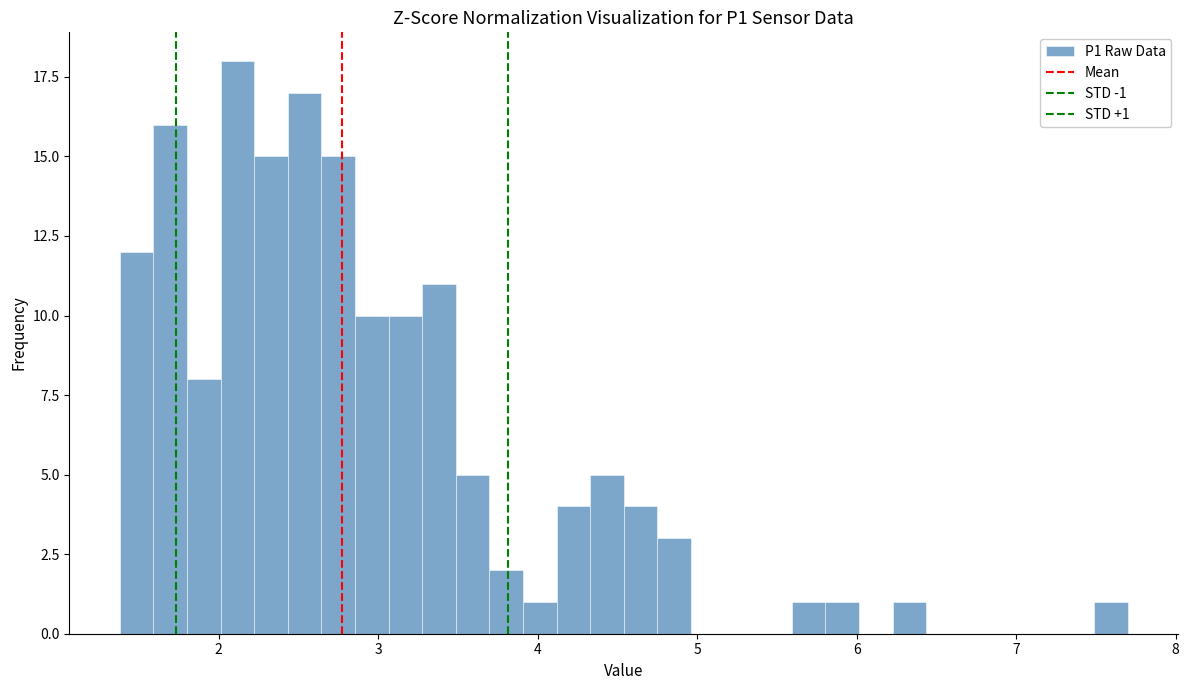

Around what value on the x-axis is the tallest bar? Give the approximate position of its centre, as read against the axis.

2.1